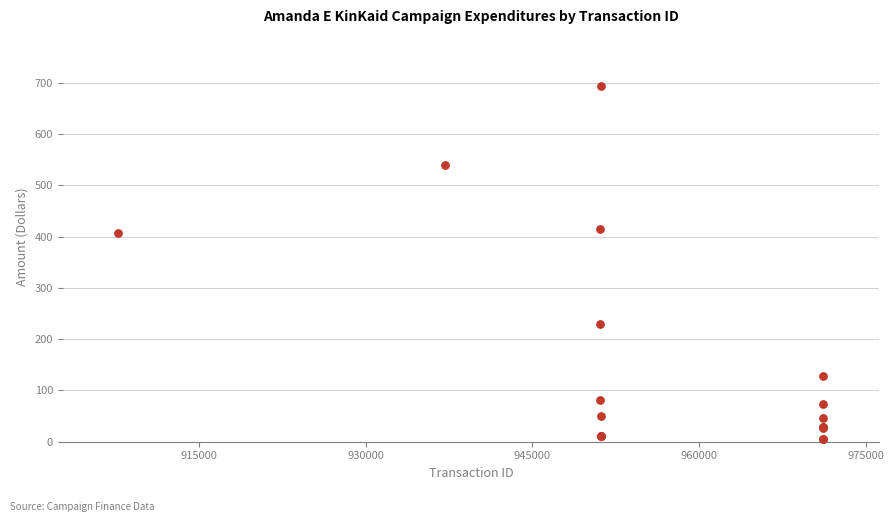

What Y value in the scatter plot is closest to 350?

407.3